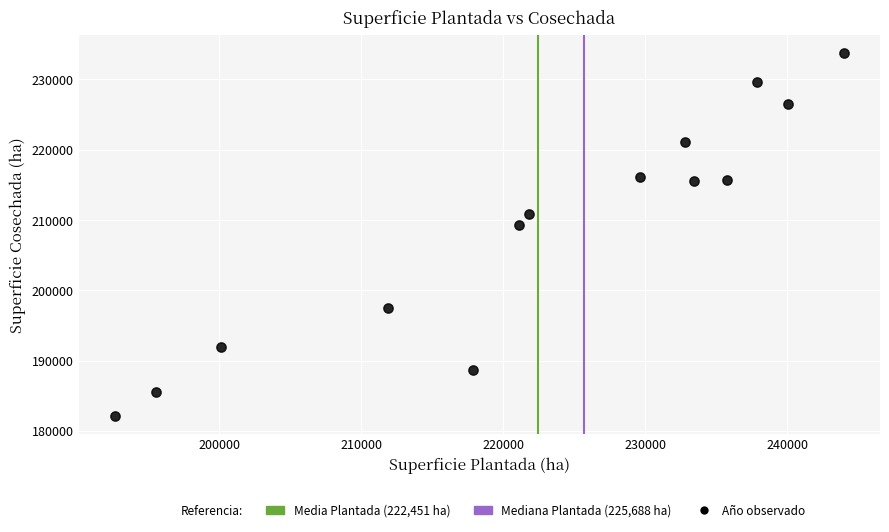

What is the range of X values (max minus min)?

51273.1